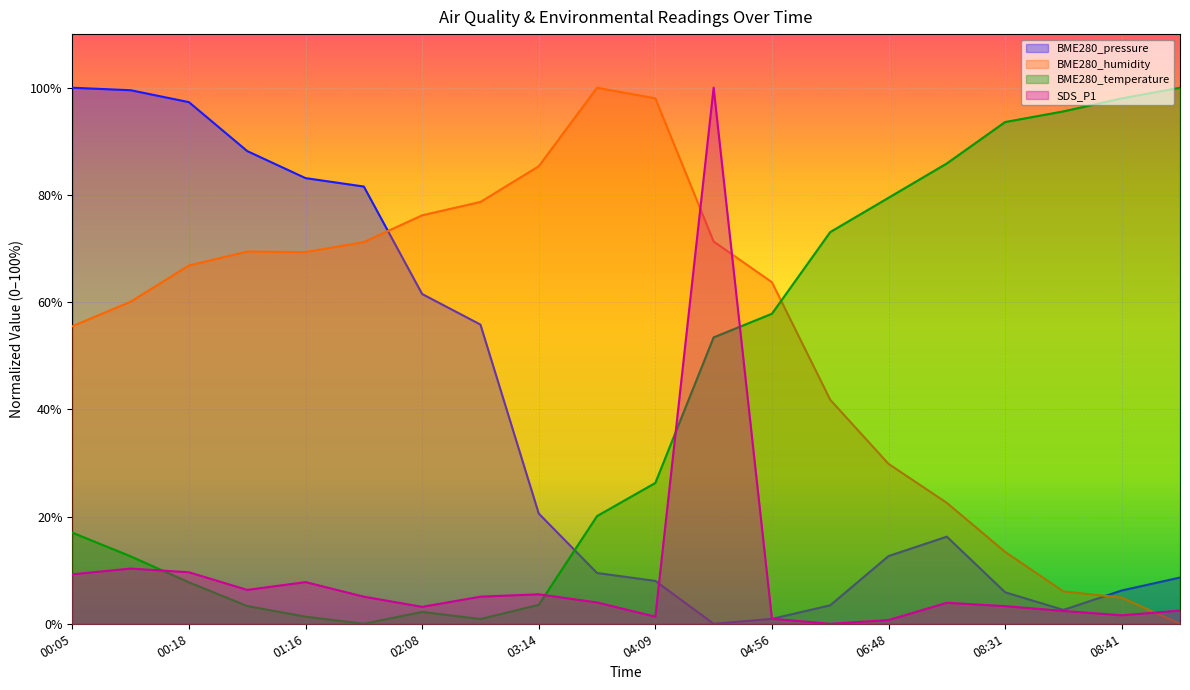

At which category is the sum across all series the highest?

04:43